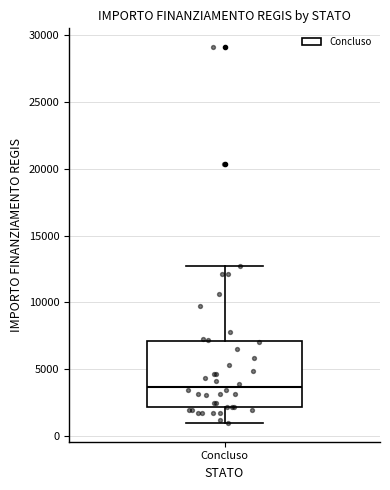

Transcribe this box plot: give where the median line is, the range the box spans, and where the two whiskers end, as read against the y-axis. The values are not printed on the chart, so give them approximately, as read against the axis.

median 3500, box 2000 to 7000, whiskers 1000 to 12500